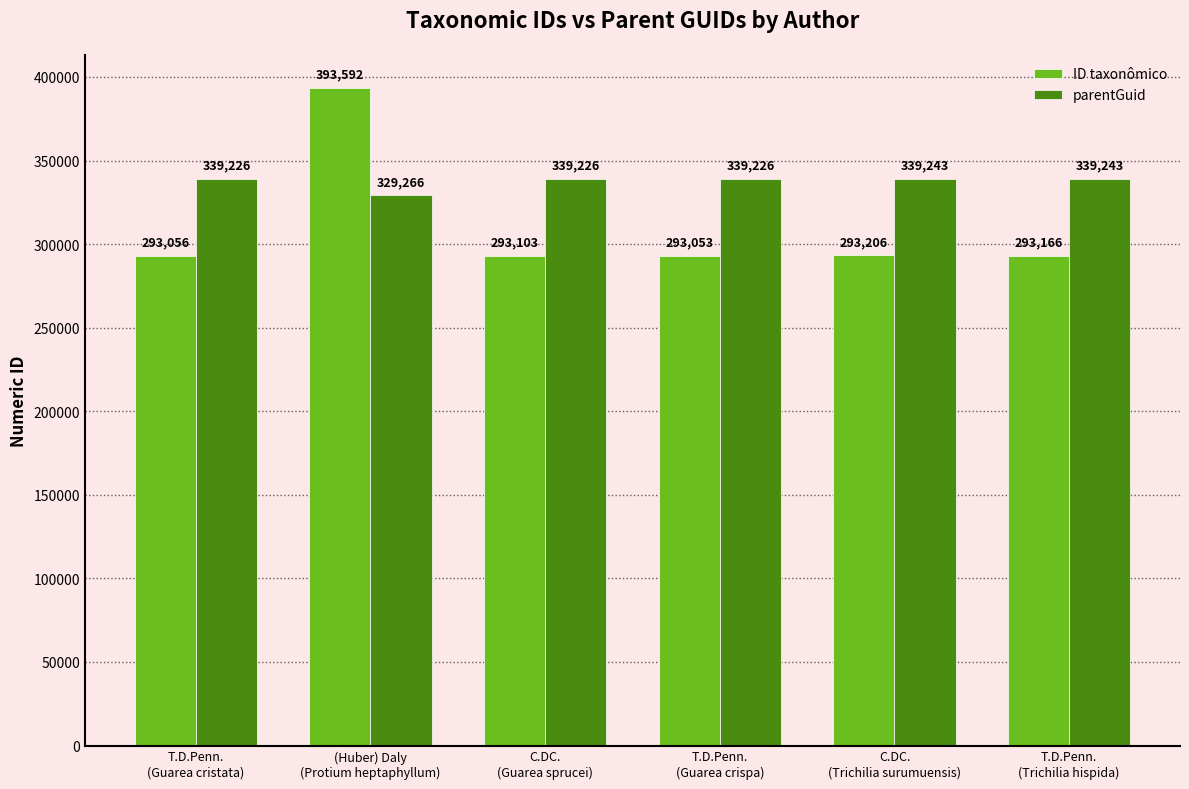

What is the average value of the parentGuid series?

337572